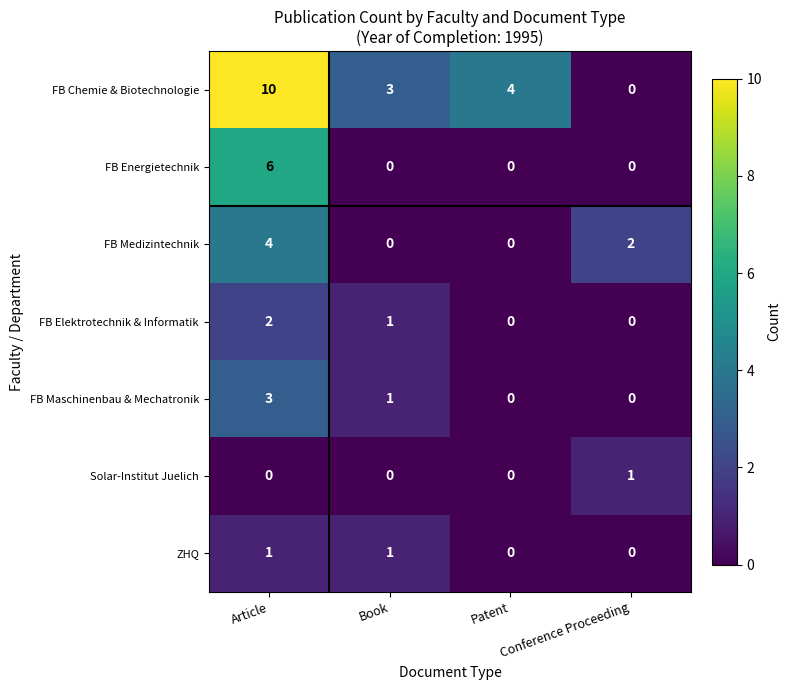

How many series are shown in this chart?

7